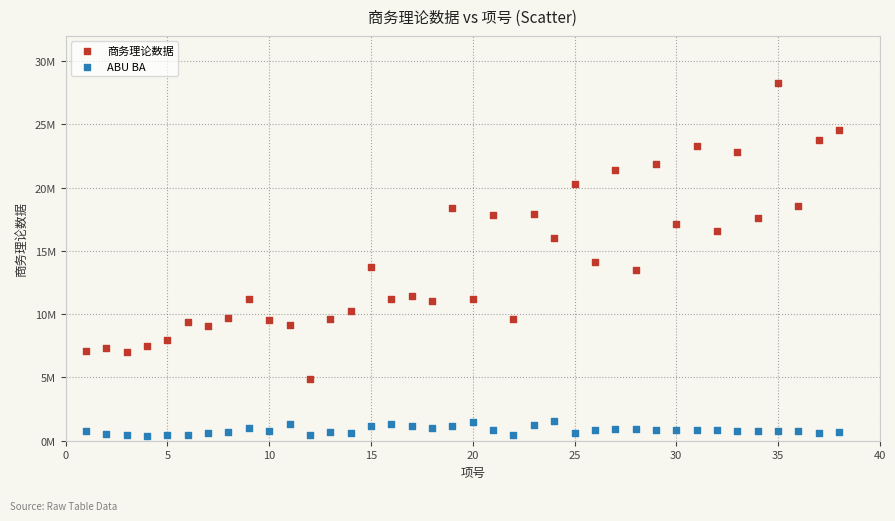

Which series contains the lowest Y value?

ABU BA